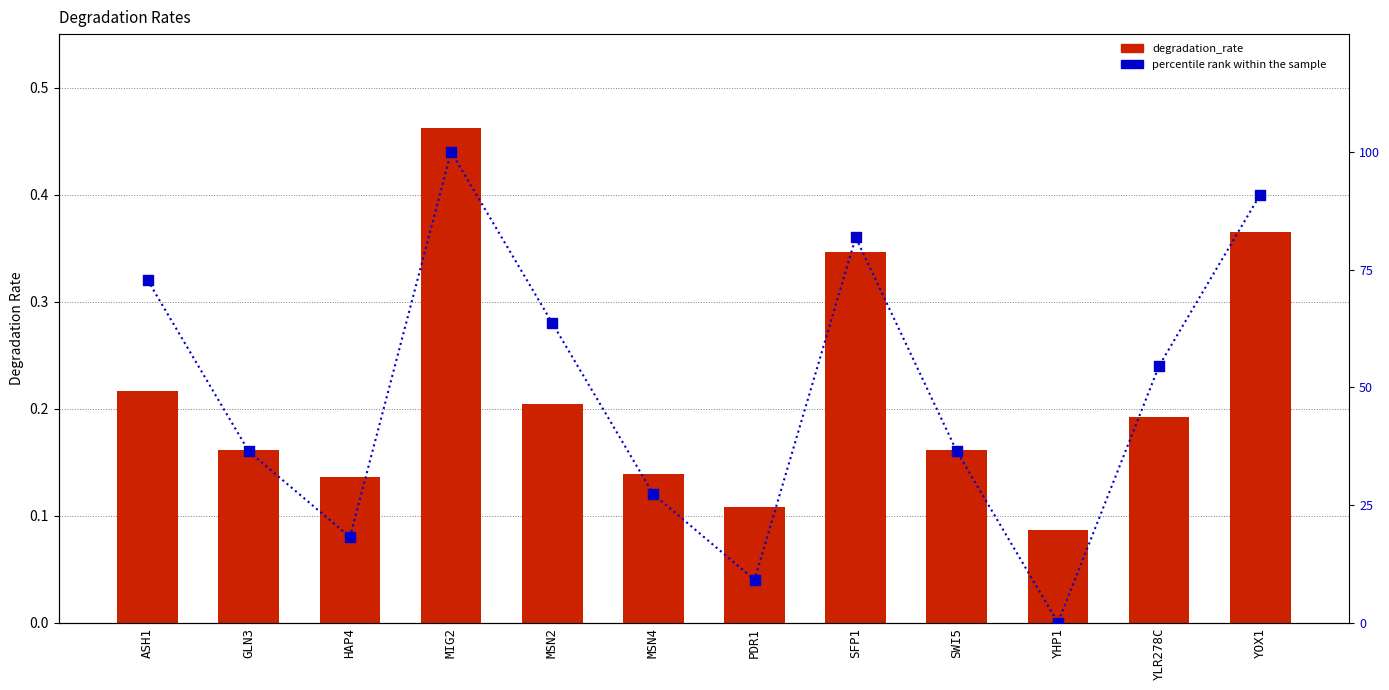

At which category is the sum across all series the highest?

MIG2